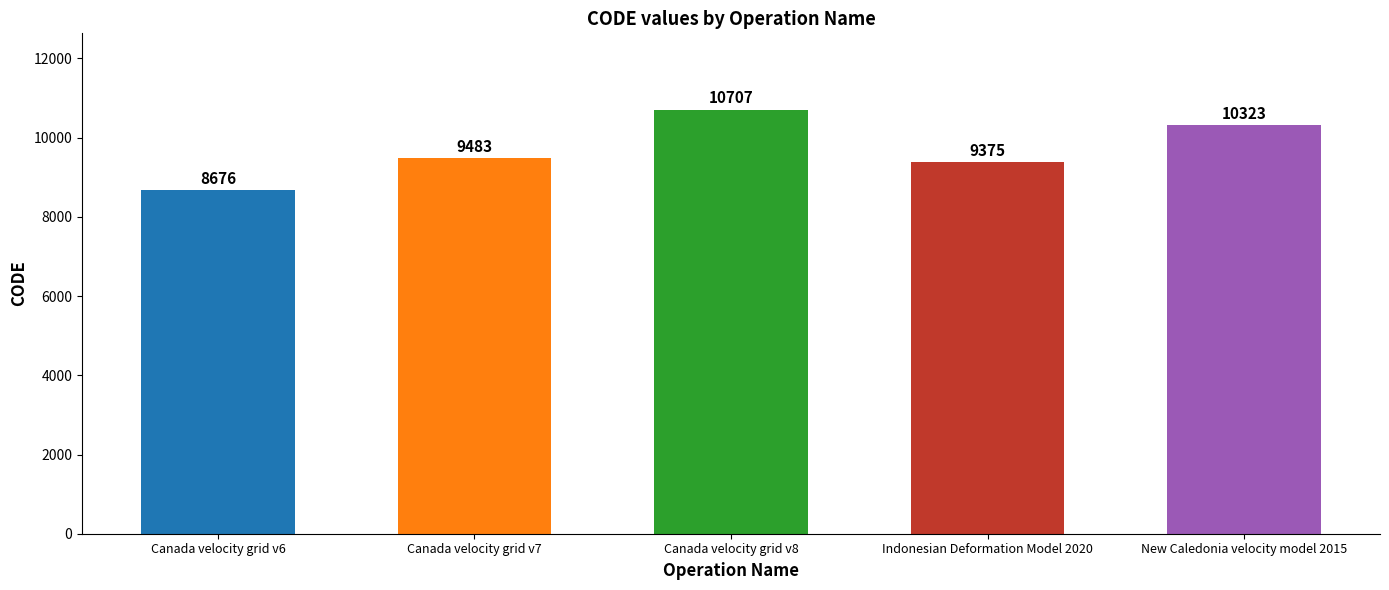

Count the number of categories in the chart.

5